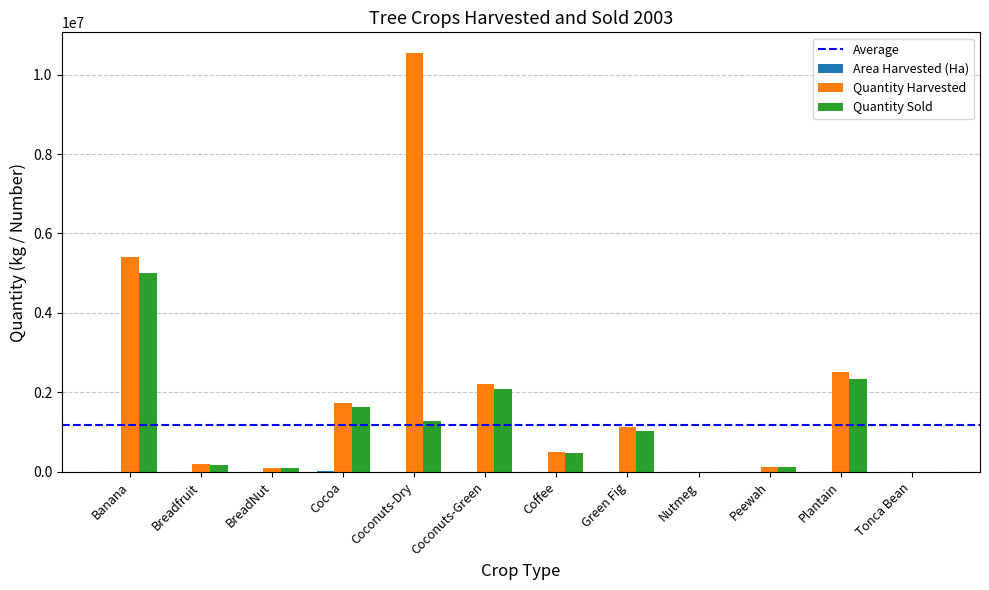

Which series has the largest total across all categories?

Quantity Harvested